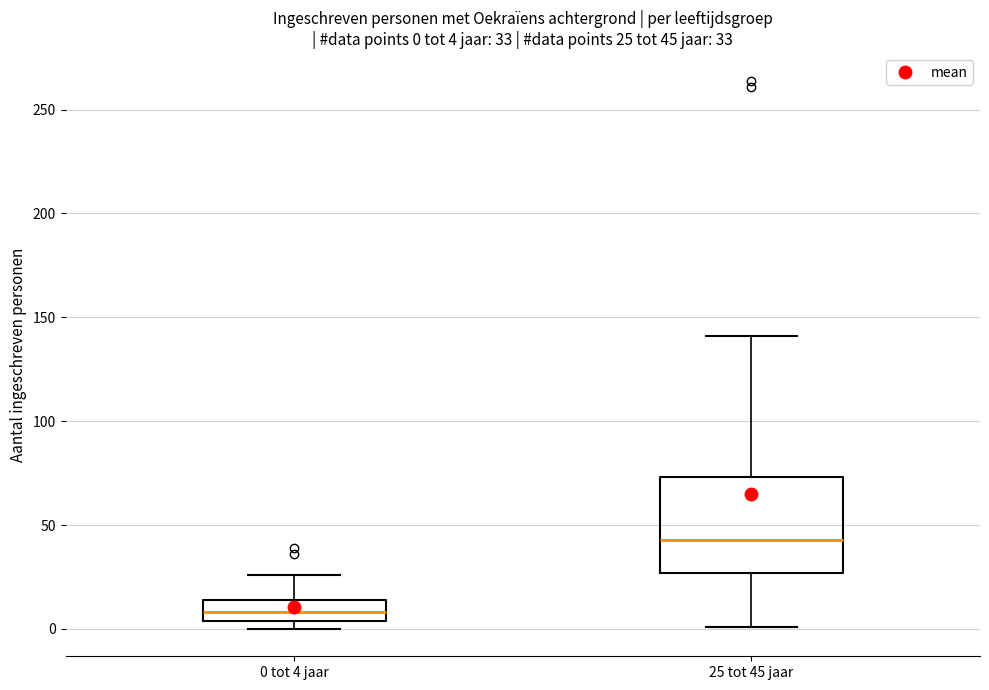

Comparing the boxes themselves (not the whiskers), which one is the tallest?

25 tot 45 jaar